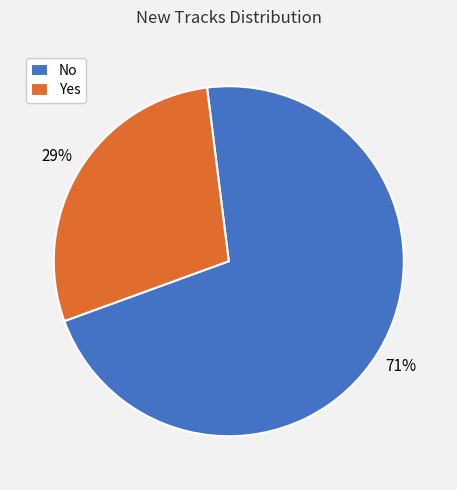

Does No represent more than half of the total?

Yes